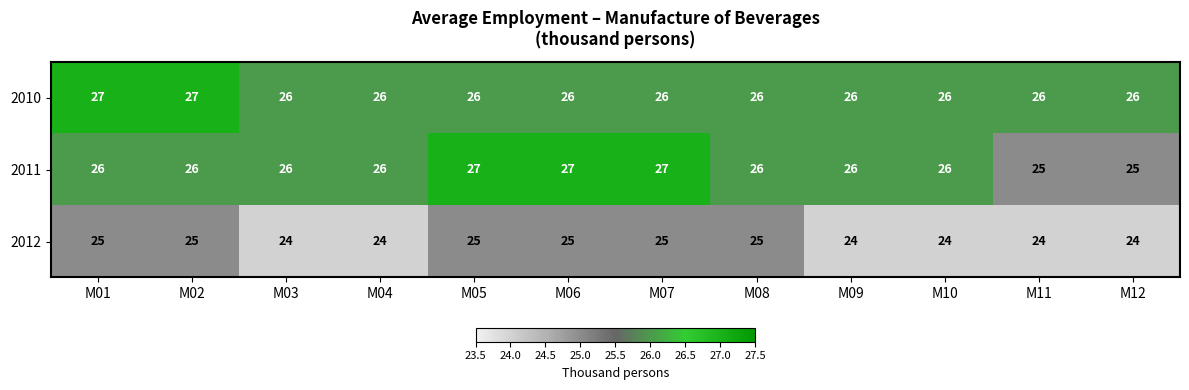

Count the number of categories in the chart.

12